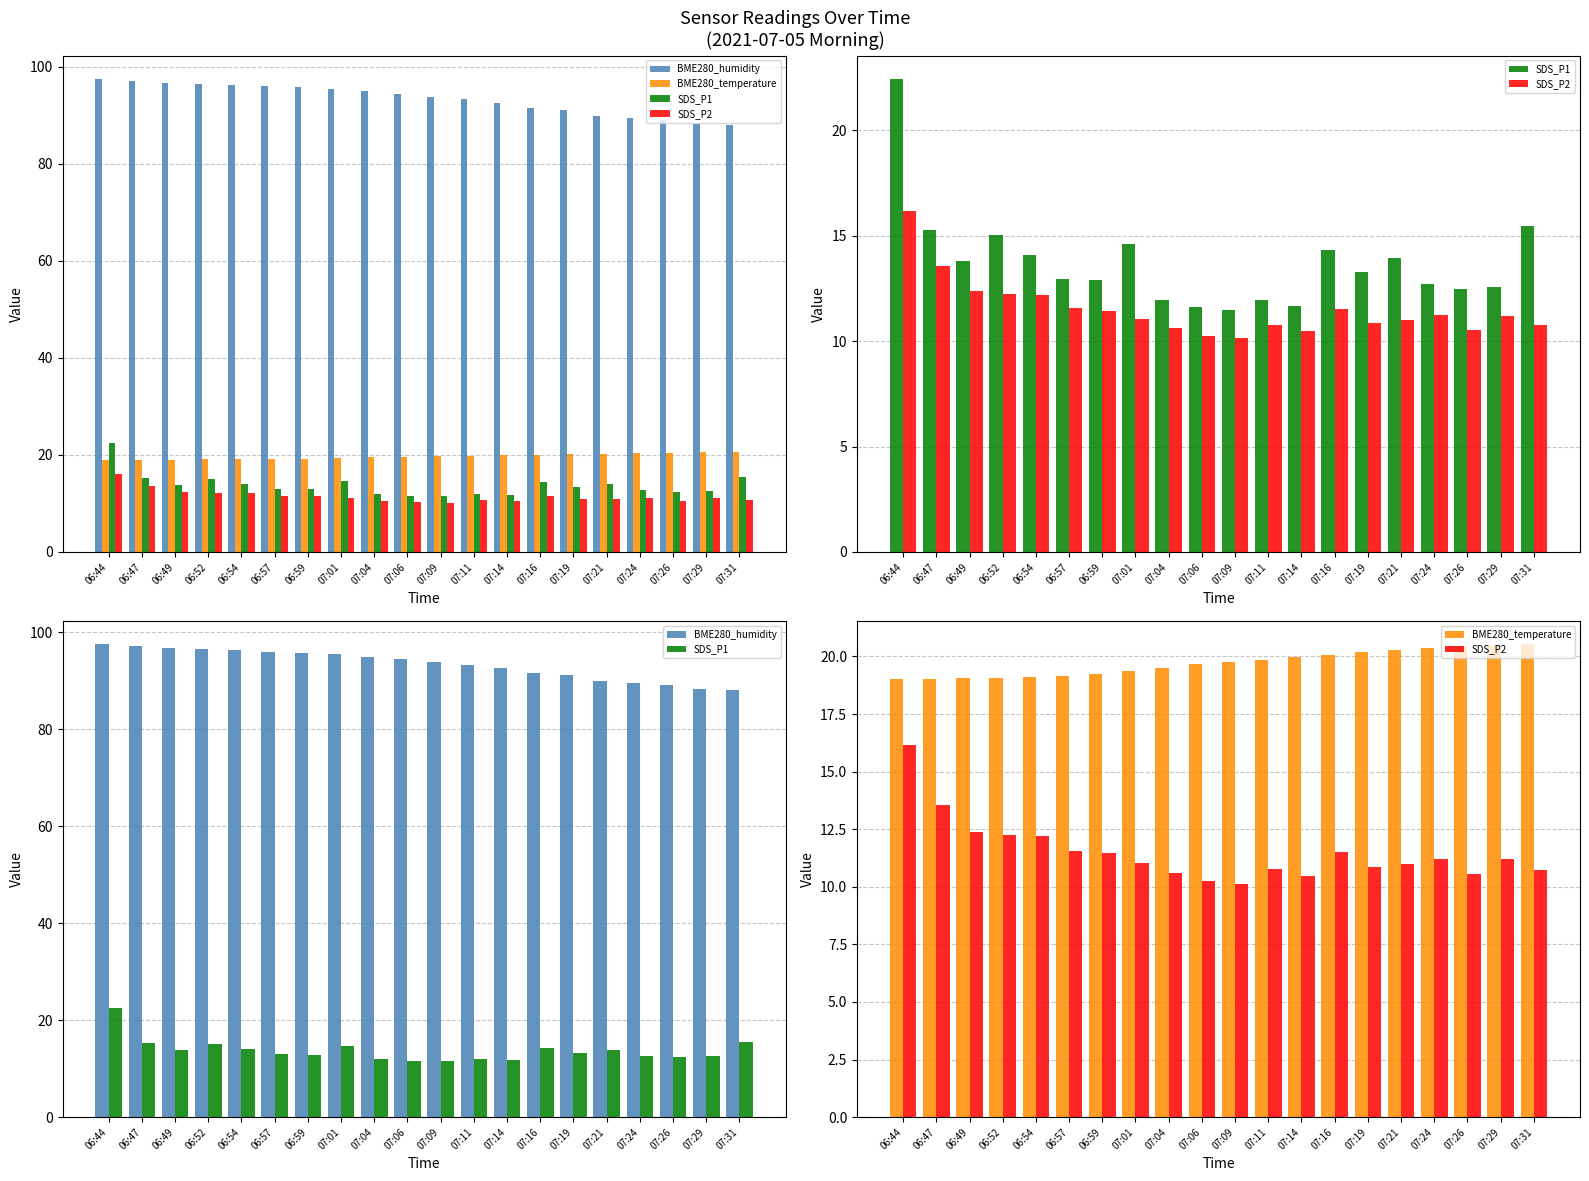

At which category is the sum across all series the highest?

06:44